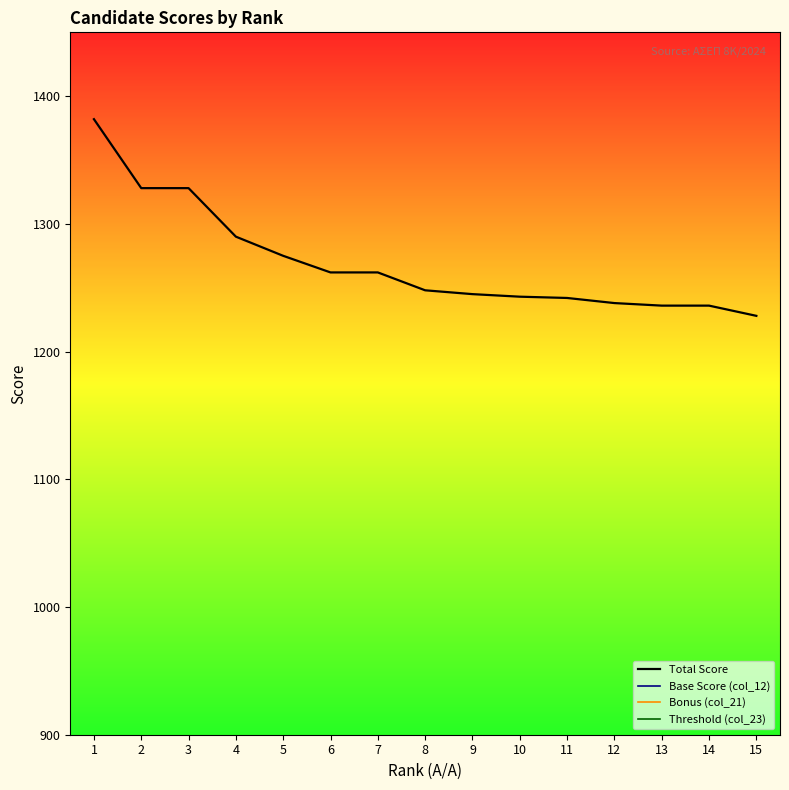

What is the spread (max minus min) of values at 6?

1185